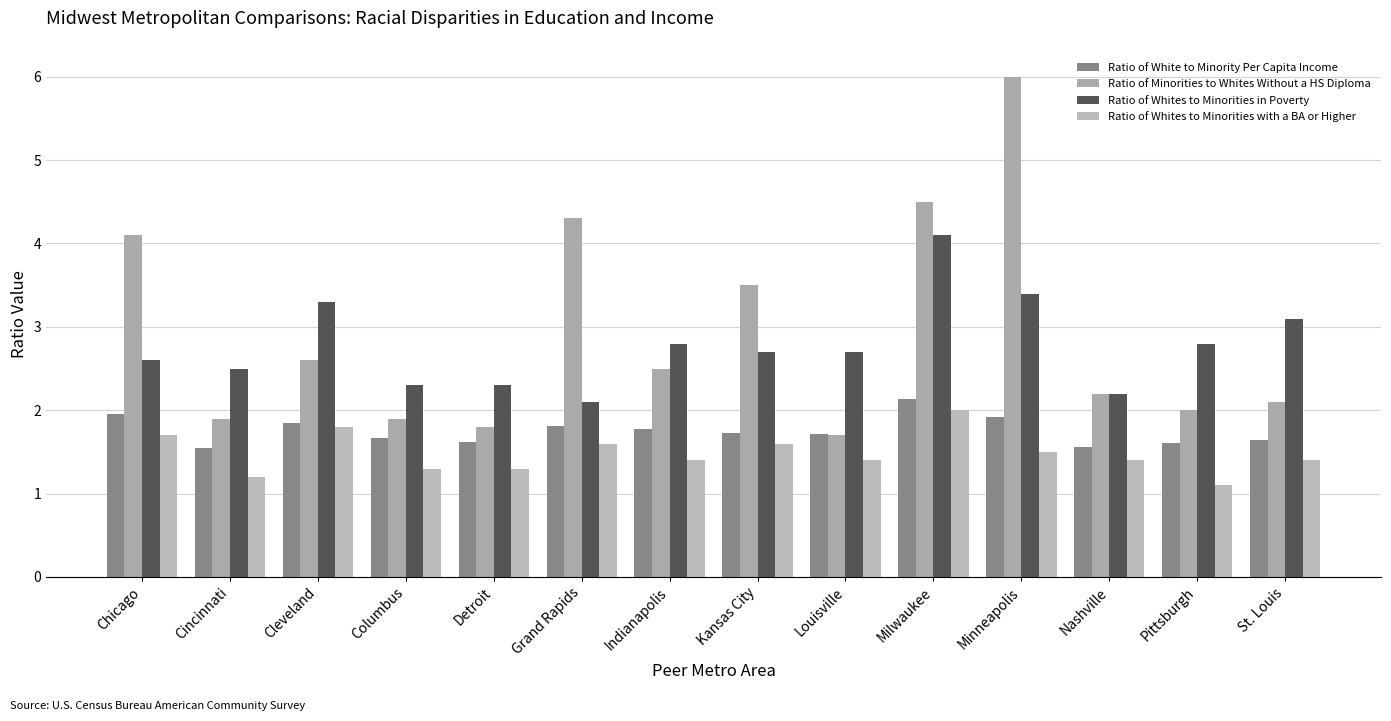

Which series has the largest total across all categories?

Ratio of Minorities to Whites Without a HS Diploma